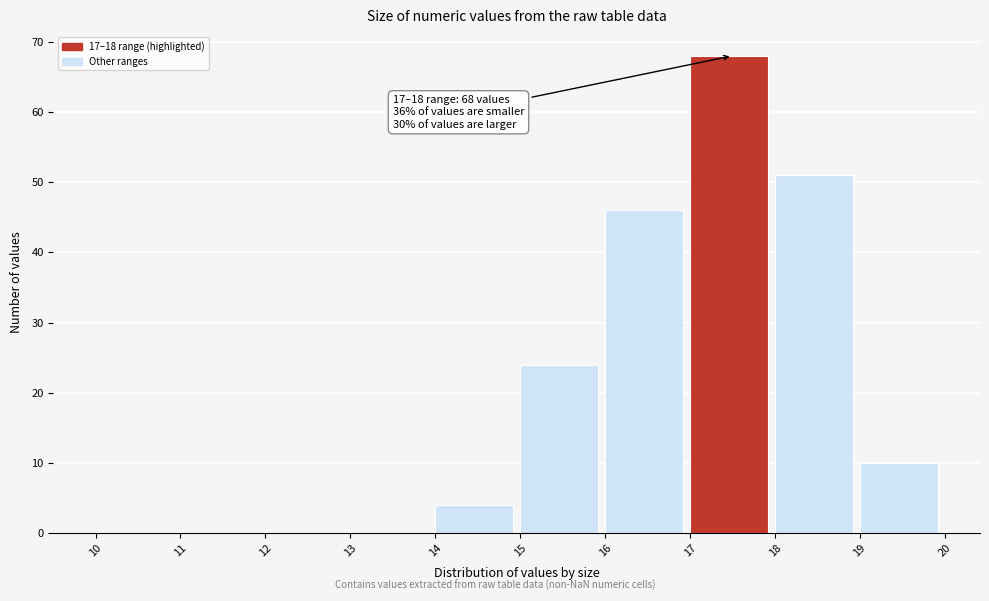

Which range on the x-axis has the tallest bar?

17 to 18